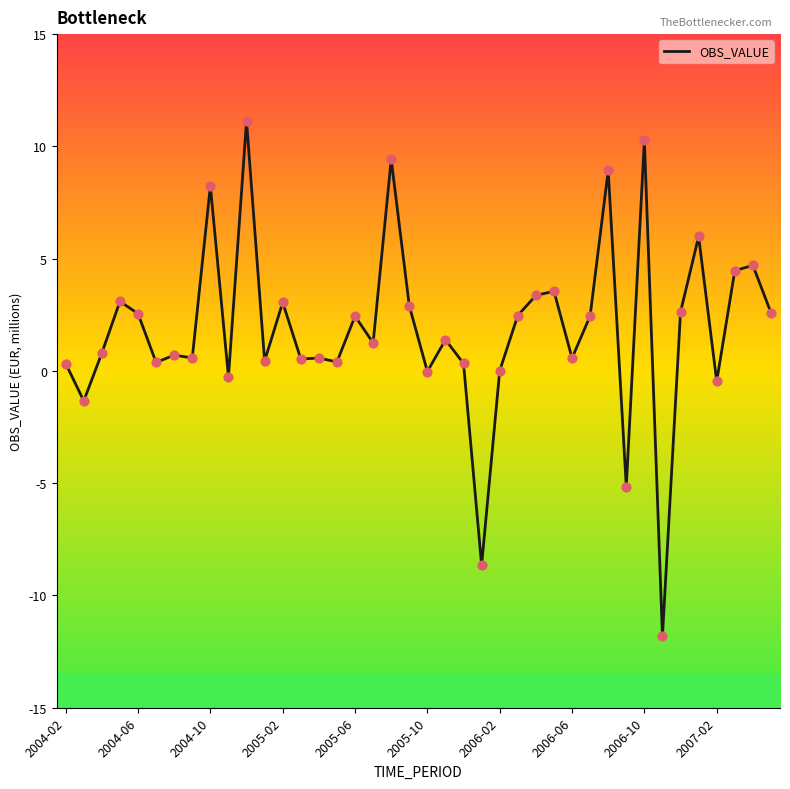

What is the minimum value shown in the chart?

-11.8